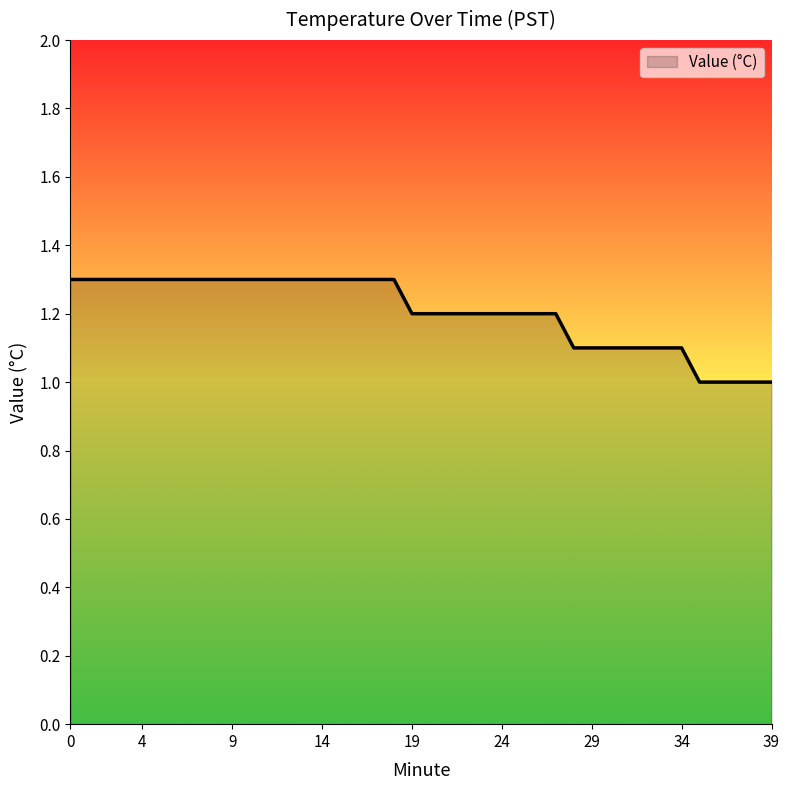

Does the chart display data point markers on the line(s)?

No